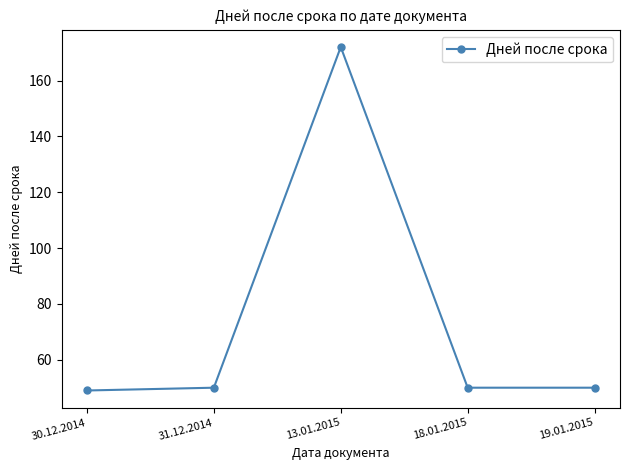

What is the maximum value shown in the chart?

172